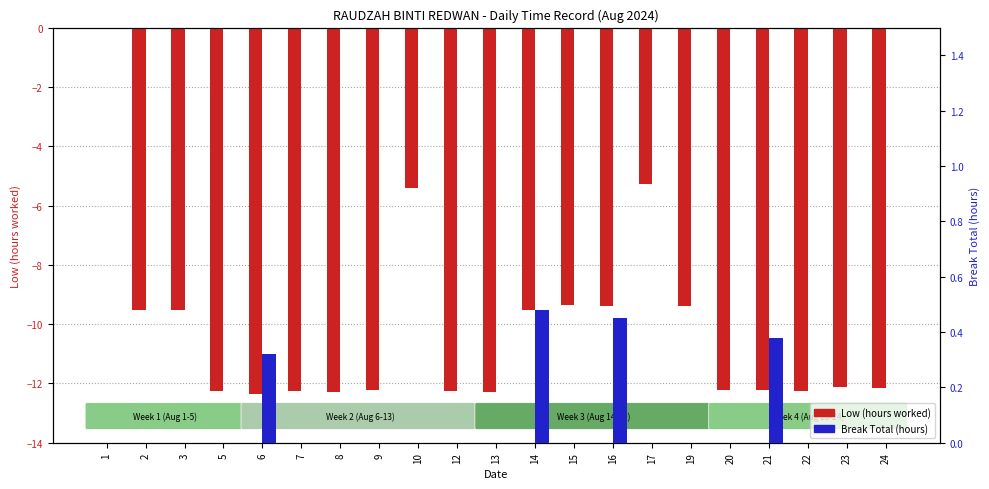

How many positive values does the Break Total (hours) series have?

4